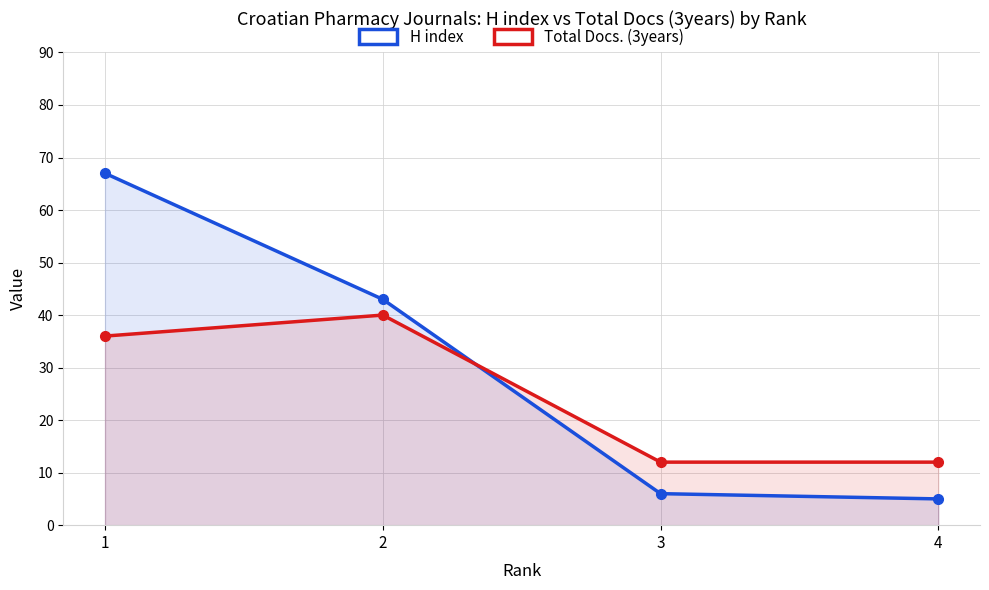

What is the average value of the H index series?

30